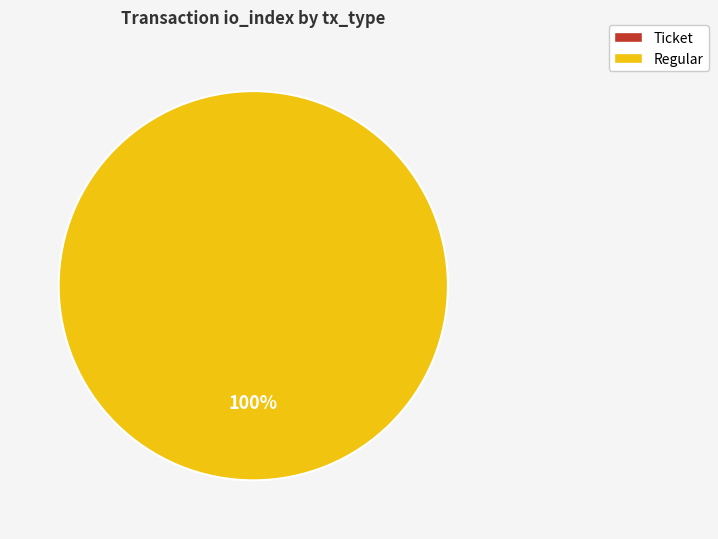

Which slice is the smallest?

Ticket